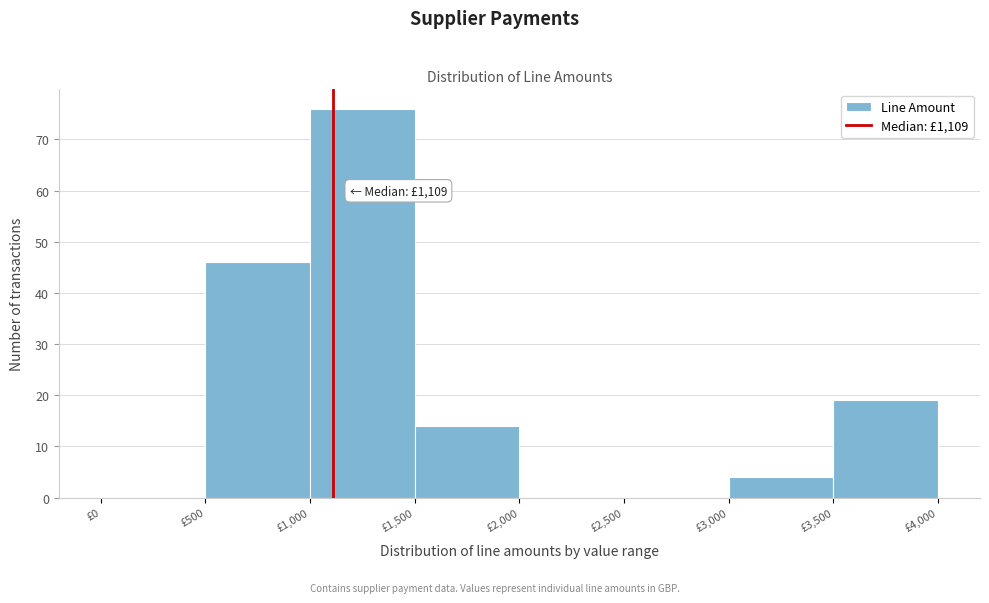

Over which range of the x-axis is the bar tallest?

1000 to 1500